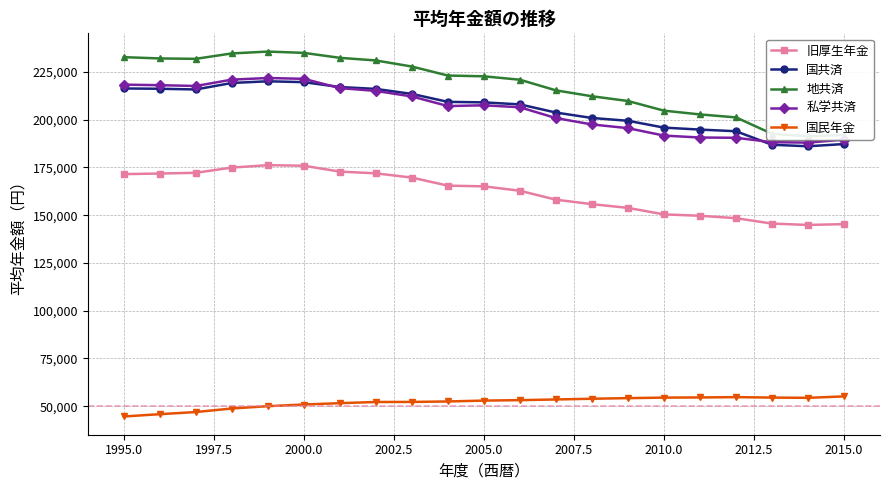

True or false: 国共済 and 国民年金 intersect in this chart.

False